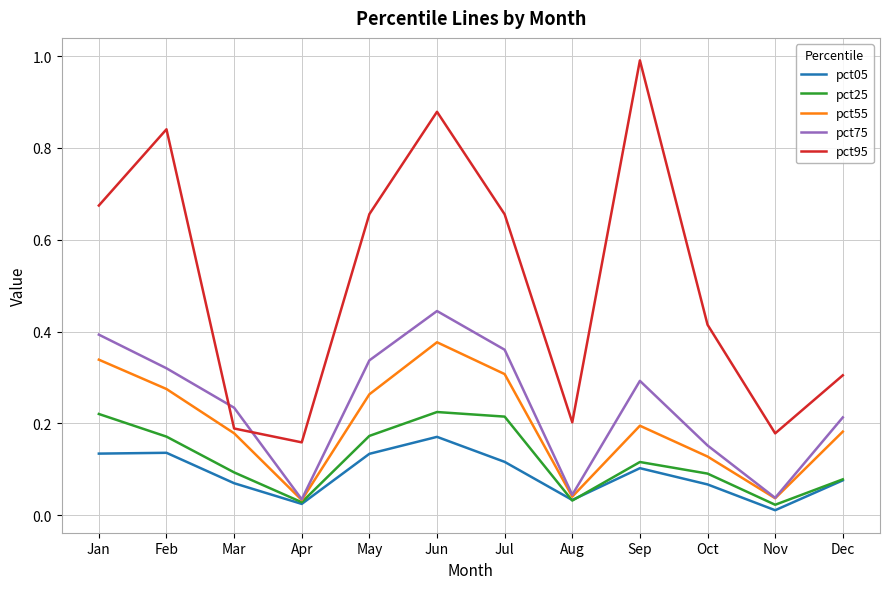

What is the greatest value displayed?

1.0